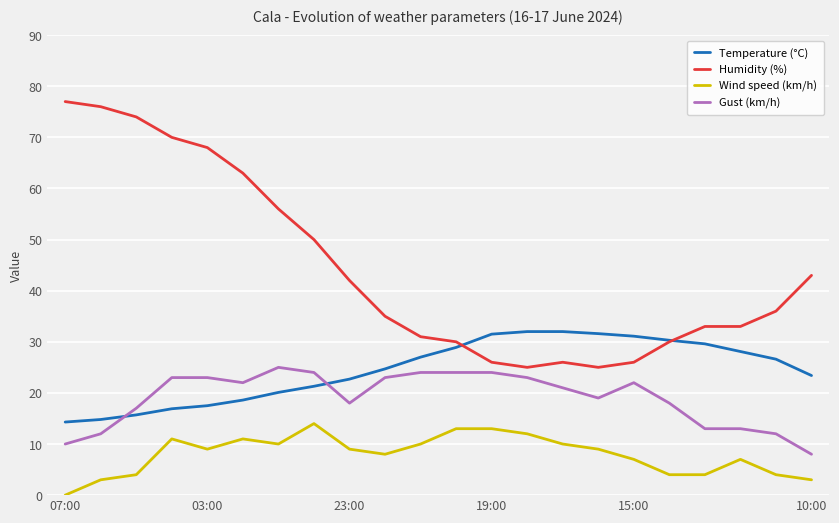

Is this an area chart (filled region under the line)?

No